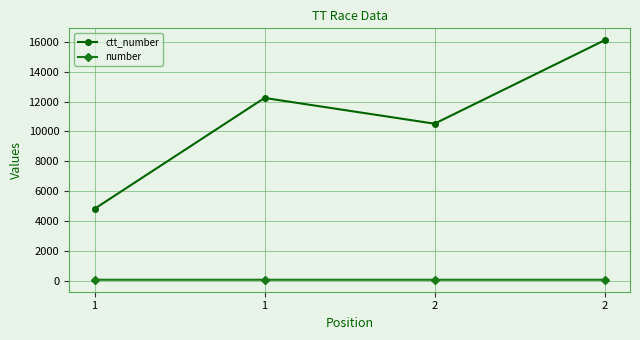

How many lines are shown in the chart?

2